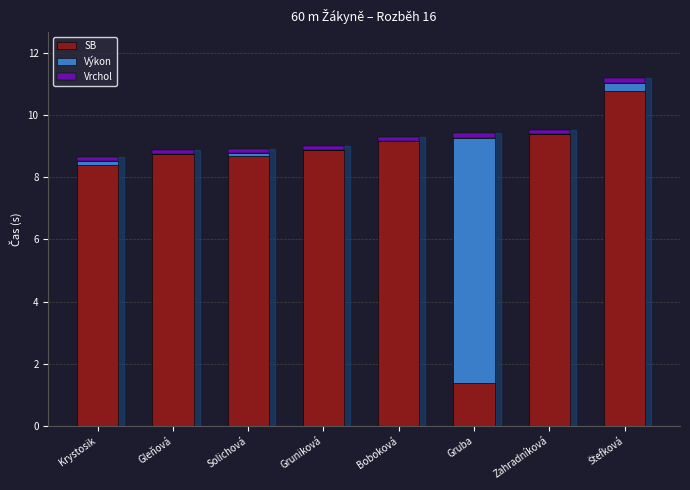

True or false: SB has a value of 15.5 at Solichová.

False